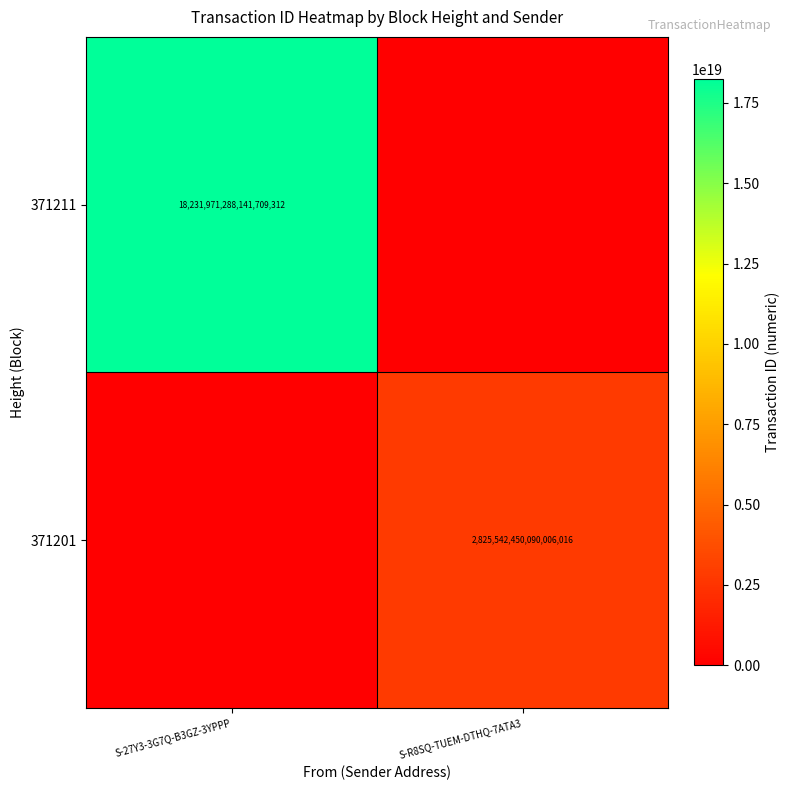

The 371211 series shows 9357116607943452672 at S-27Y3-3G7Q-B3GZ-3YPPP. True or false?

False